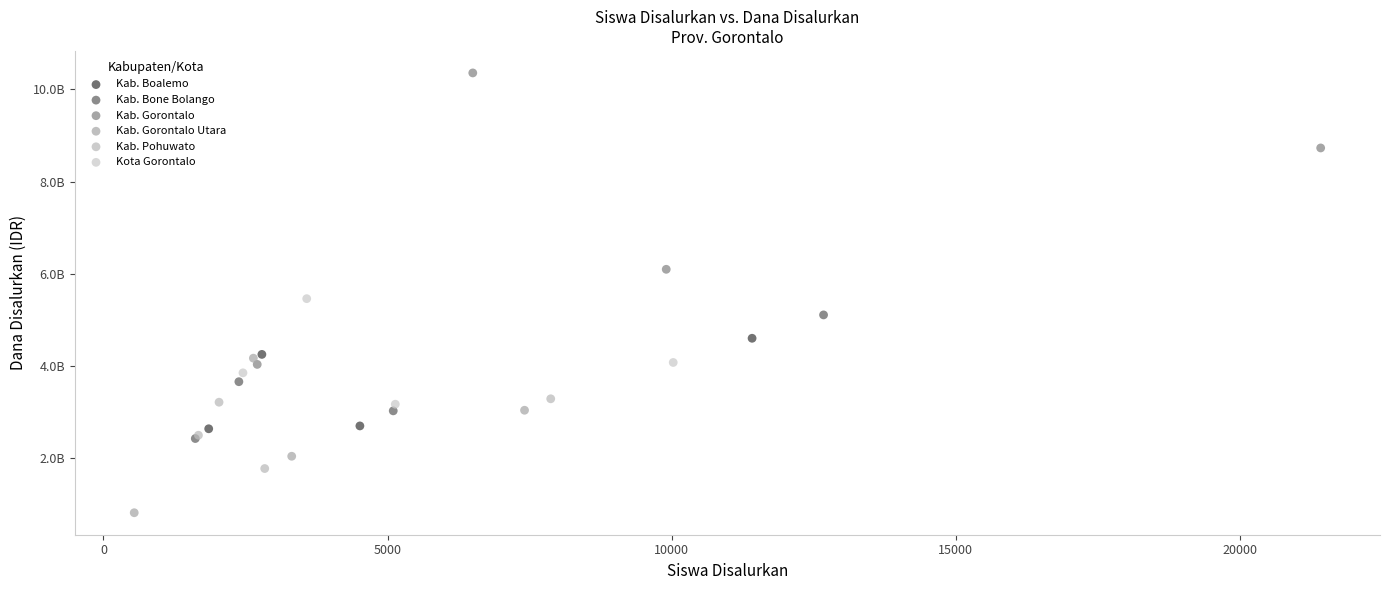

Which series contains the lowest Y value?

Kab. Gorontalo Utara